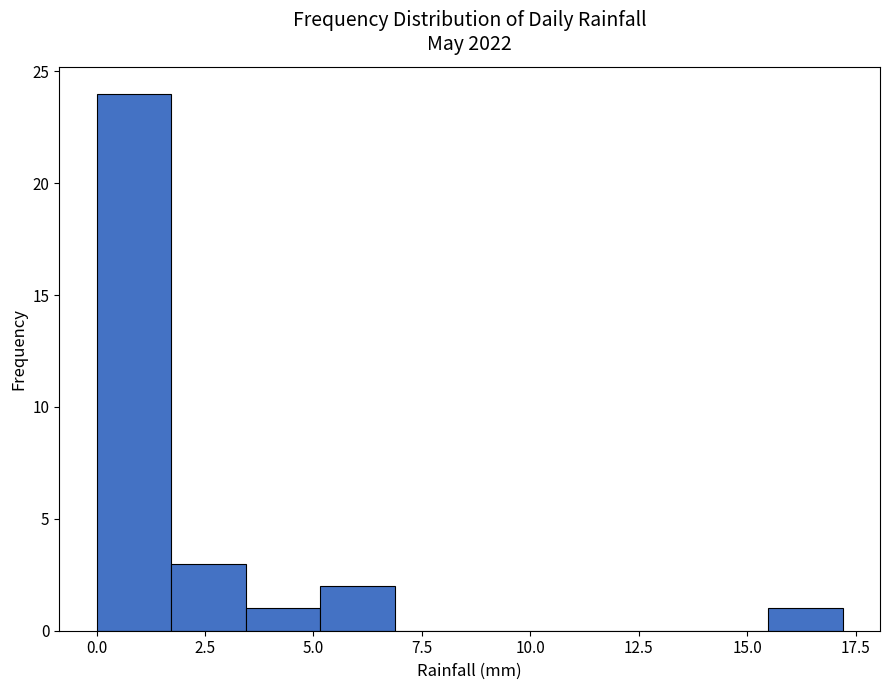

Around what value on the x-axis is the tallest bar? Give the approximate position of its centre, as read against the axis.

1.0